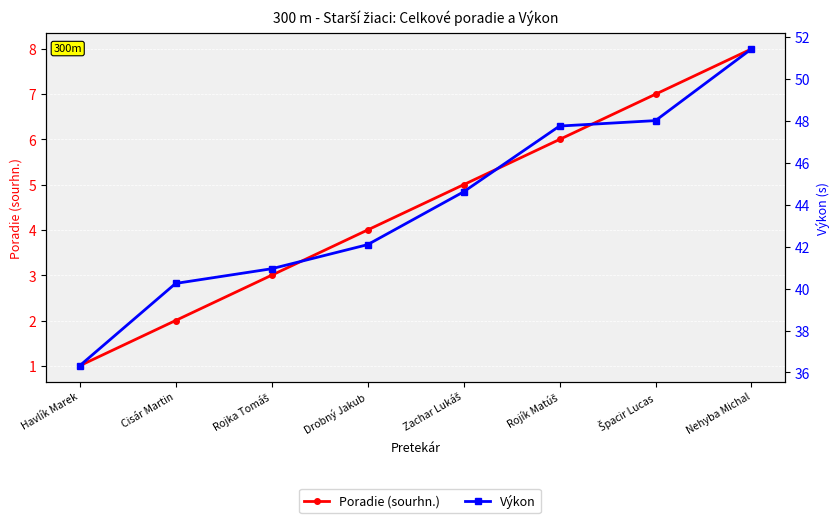

What is the difference between the second highest and minimum values in the Poradie (sourhn.) series?

6.0